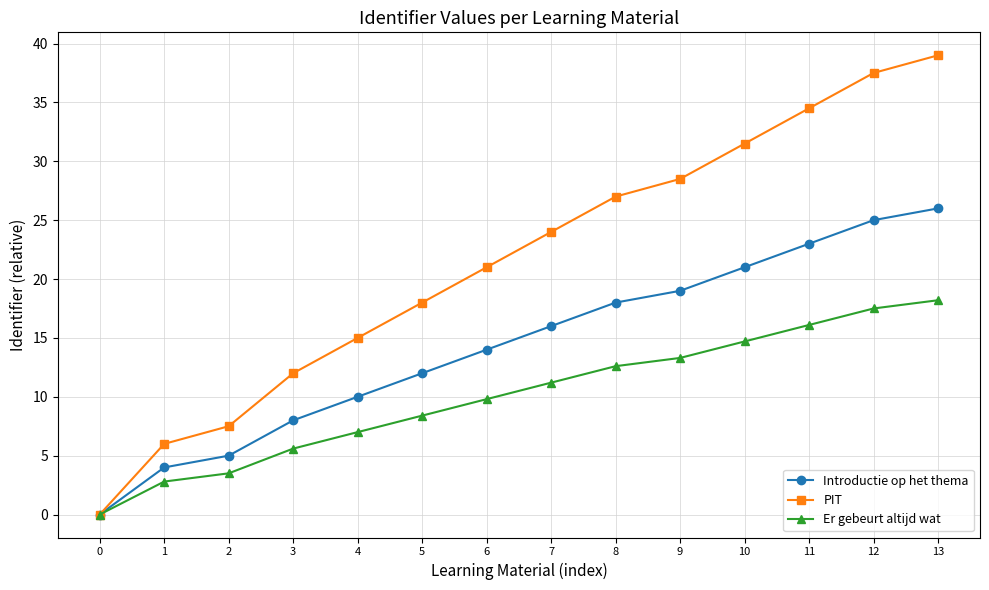

Which series has the largest total across all categories?

PIT